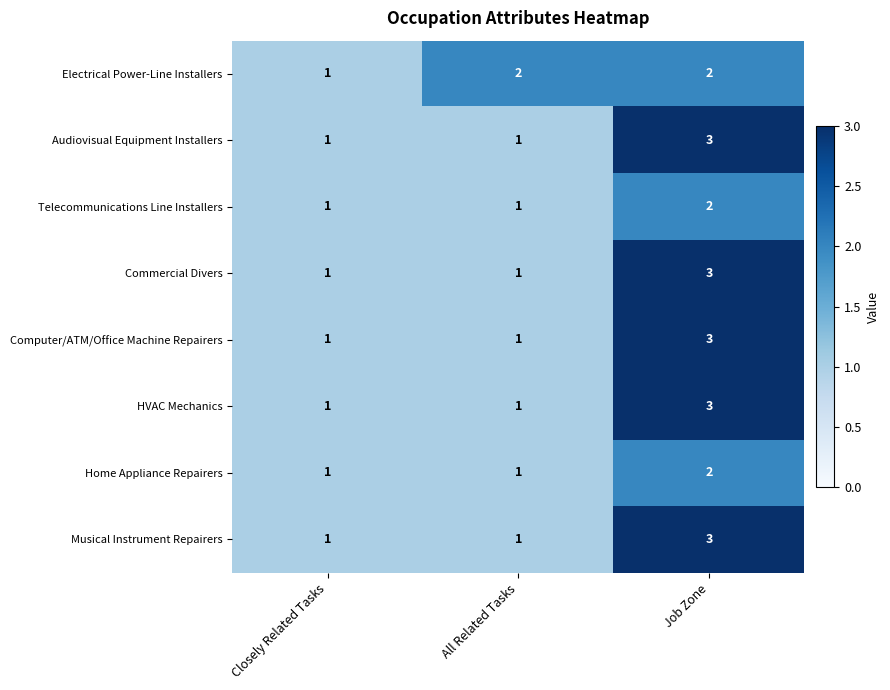

At which label does Electrical Power-Line Installers reach its minimum?

Closely Related Tasks